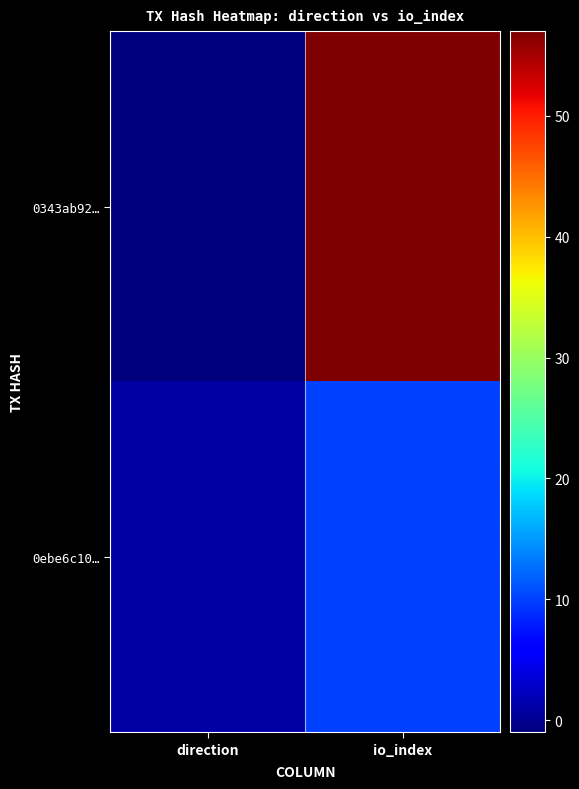

At direction, list the series in order from largest to smallest.

0ebe6c10…, 0343ab92…